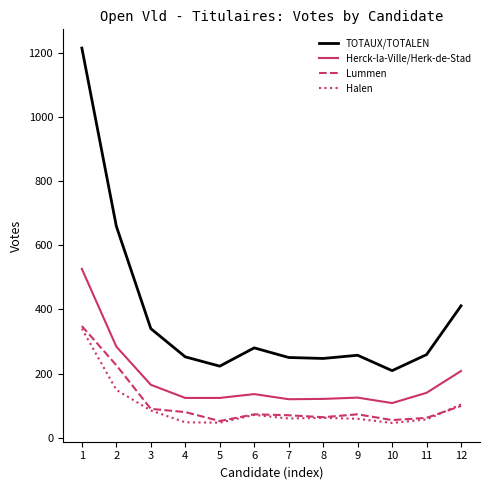

What is the lowest value of the Herck-la-Ville/Herk-de-Stad series?

108